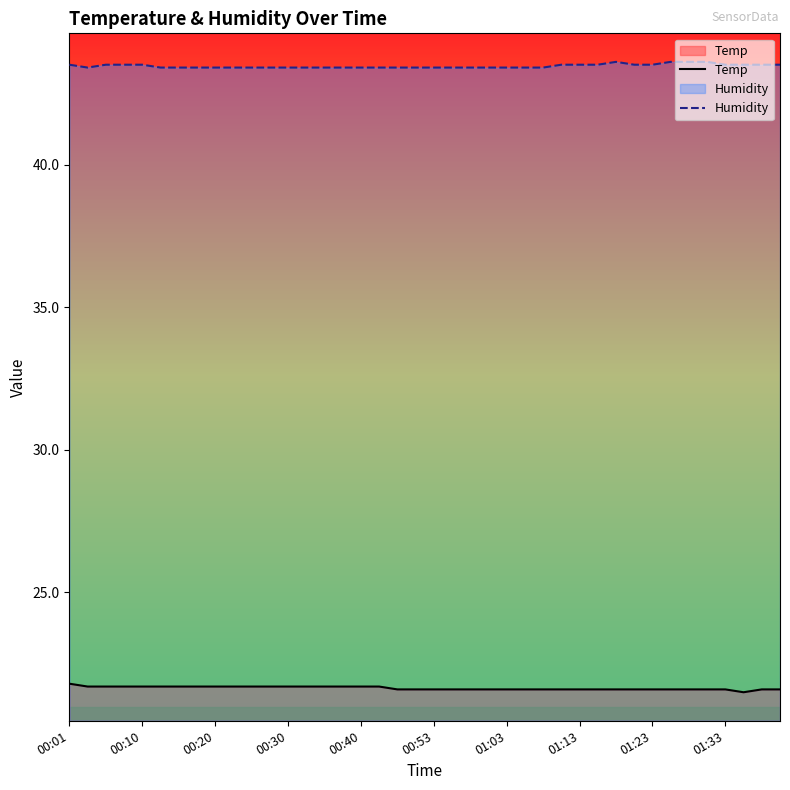

Which category has the highest value in the Temp series?

00:01